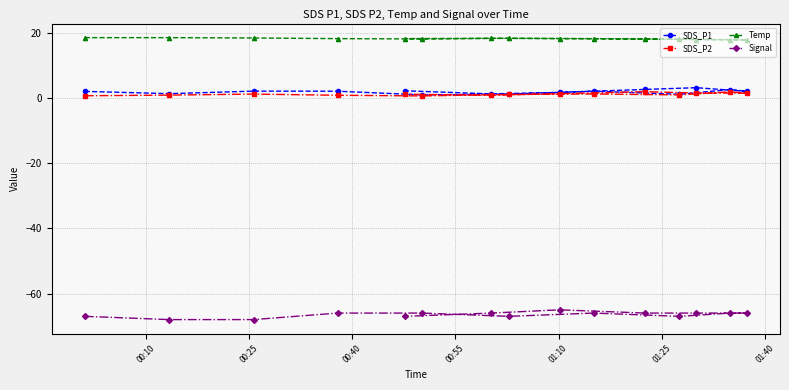

What is the value of the SDS_P1 point at the 3rd from the left?

2.2